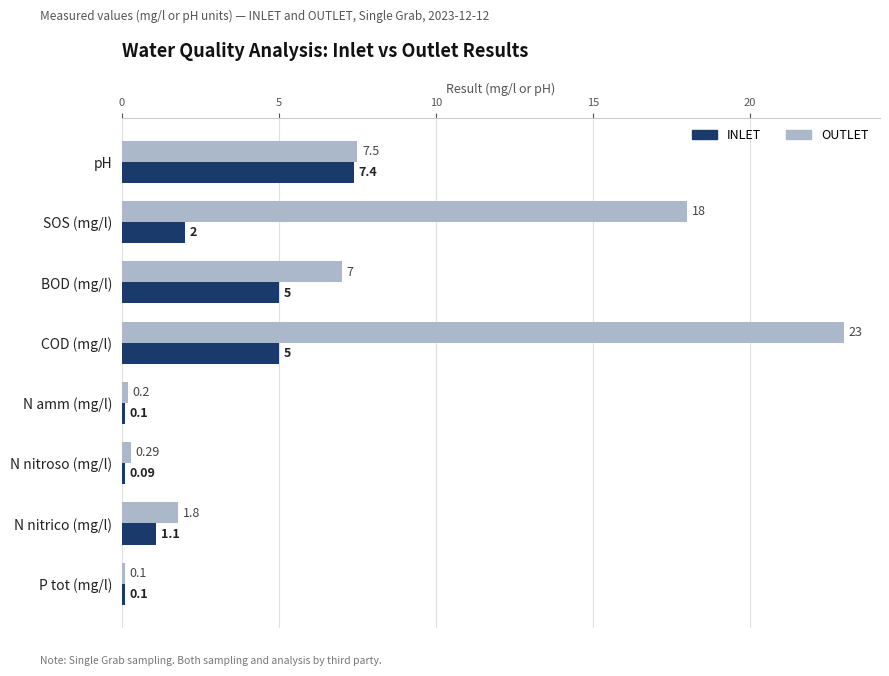

Which series has the widest spread of values?

OUTLET